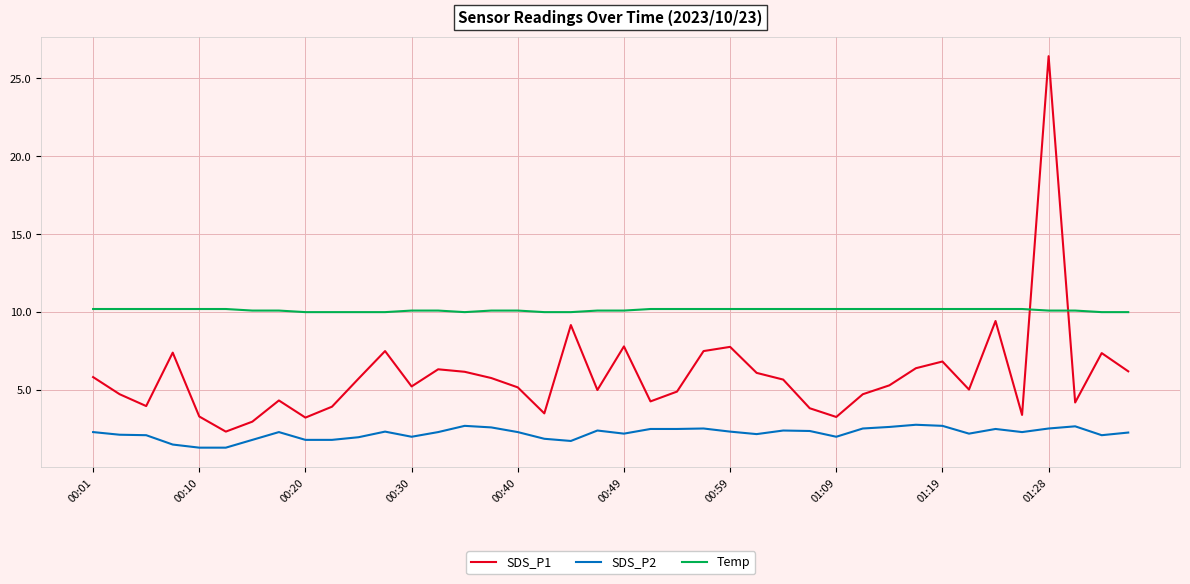

Which series has the largest range (max minus min)?

SDS_P1